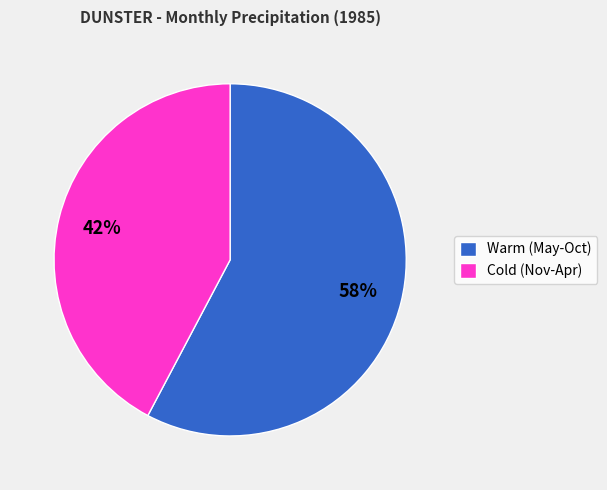

To the nearest percent, what percentage of the pie is Warm (May-Oct)?

58%